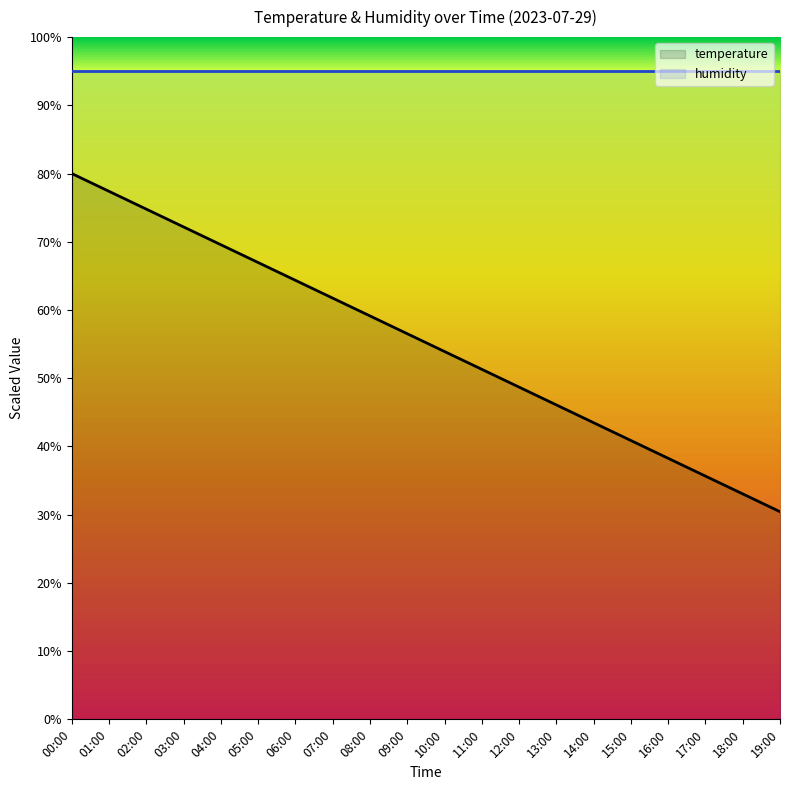

Is it true that the value at 18:00 is 33.0?

True